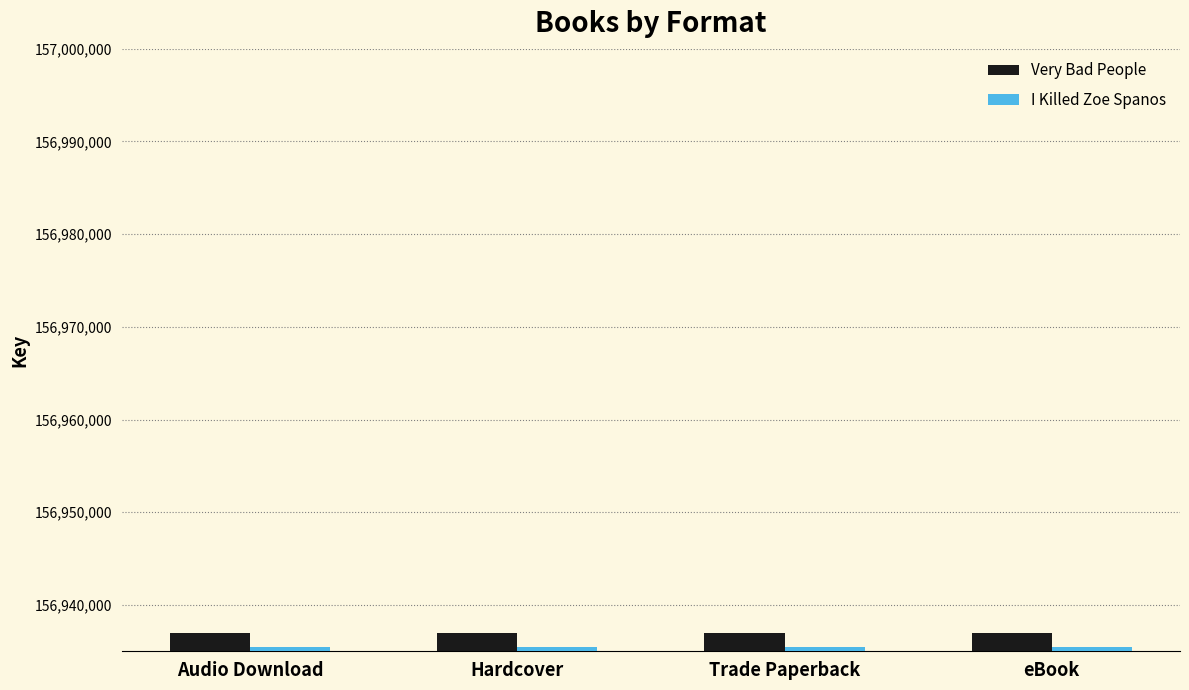

Reading right to left, transcribe all the data shown in this chart.

Very Bad People: 156936971	156936971	156936971	156936971
I Killed Zoe Spanos: 156935501	156935501	156935501	156935501